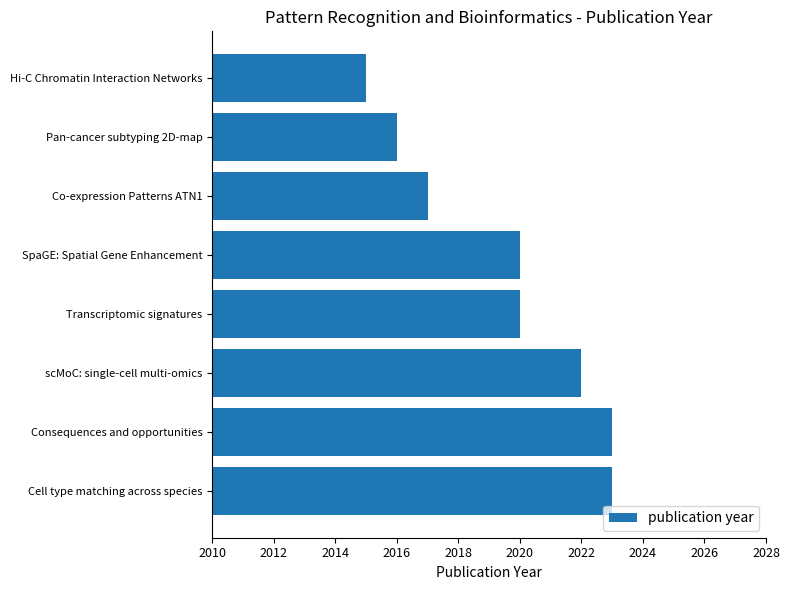

Is it true that the value at Consequences and opportunities is 480?

False